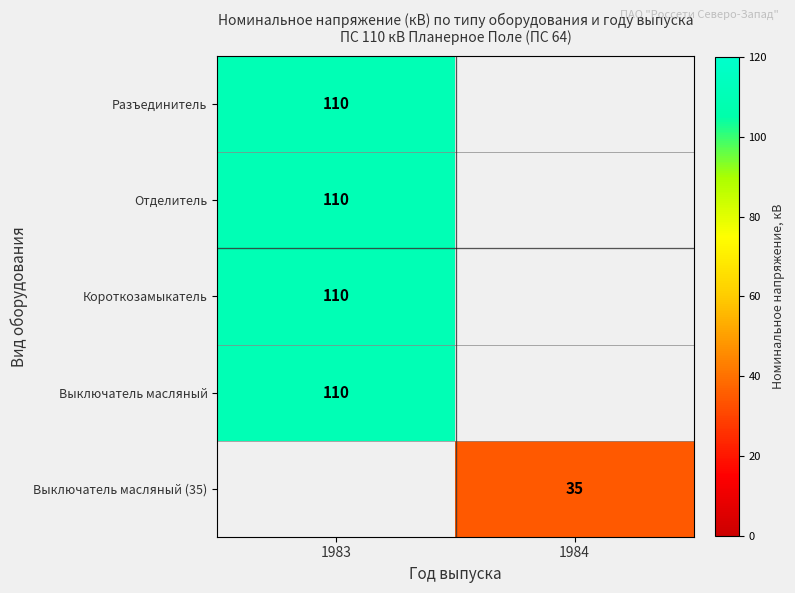

The value of Отделитель at 1983 is 149. True or false?

False